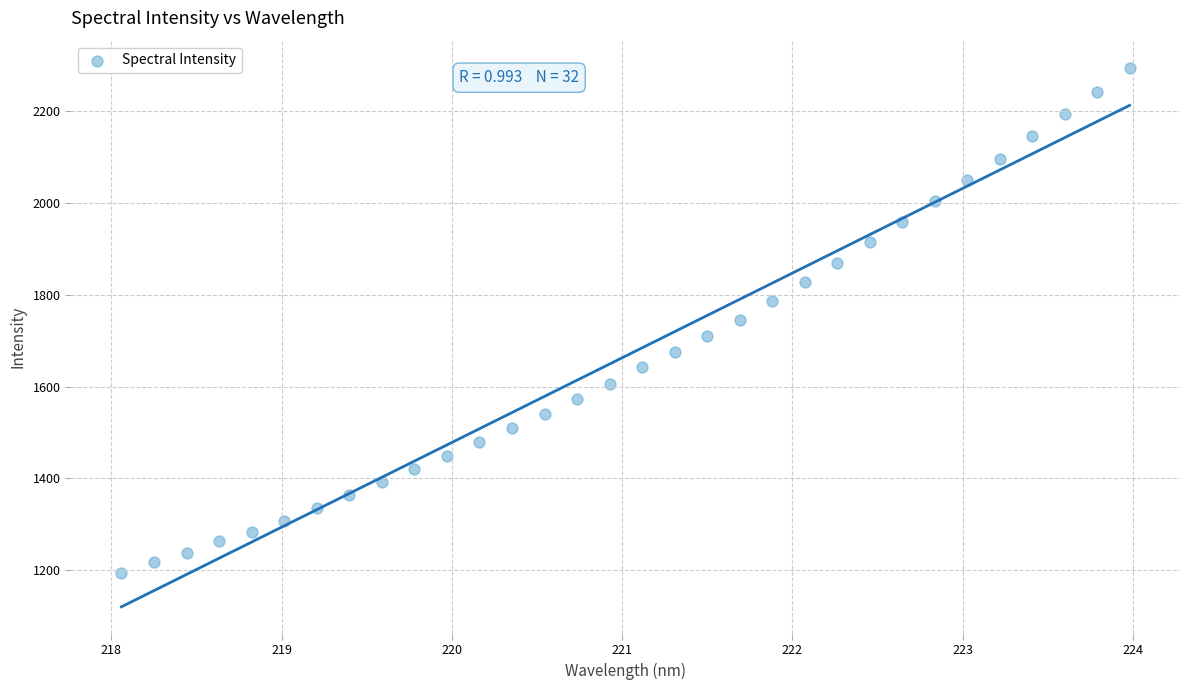

What is the range of Y values (max minus min)?

1101.8